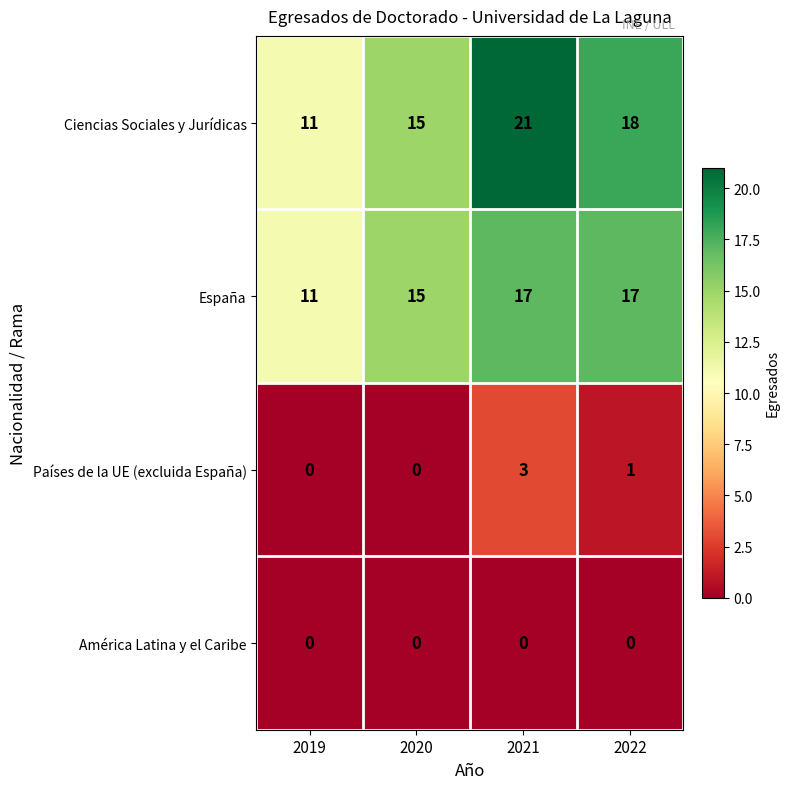

How many values in the España series are below 17?

2